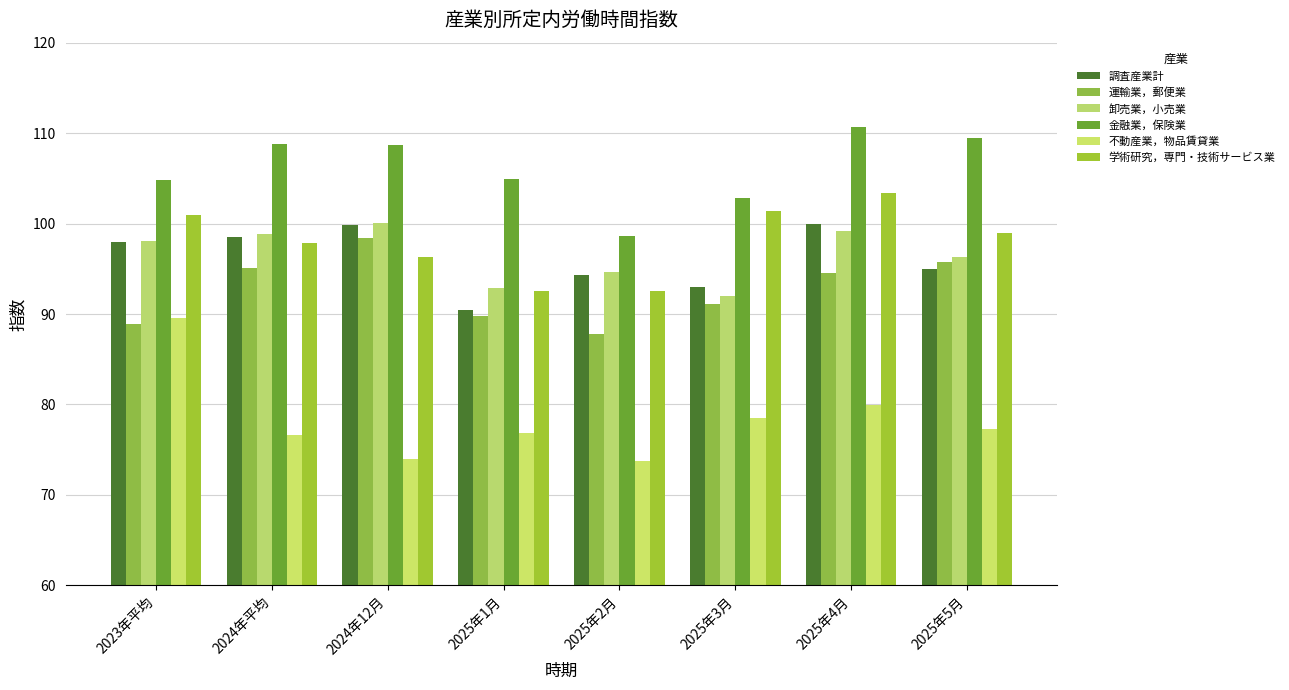

What is the total value across all series at 2025年3月?

558.8